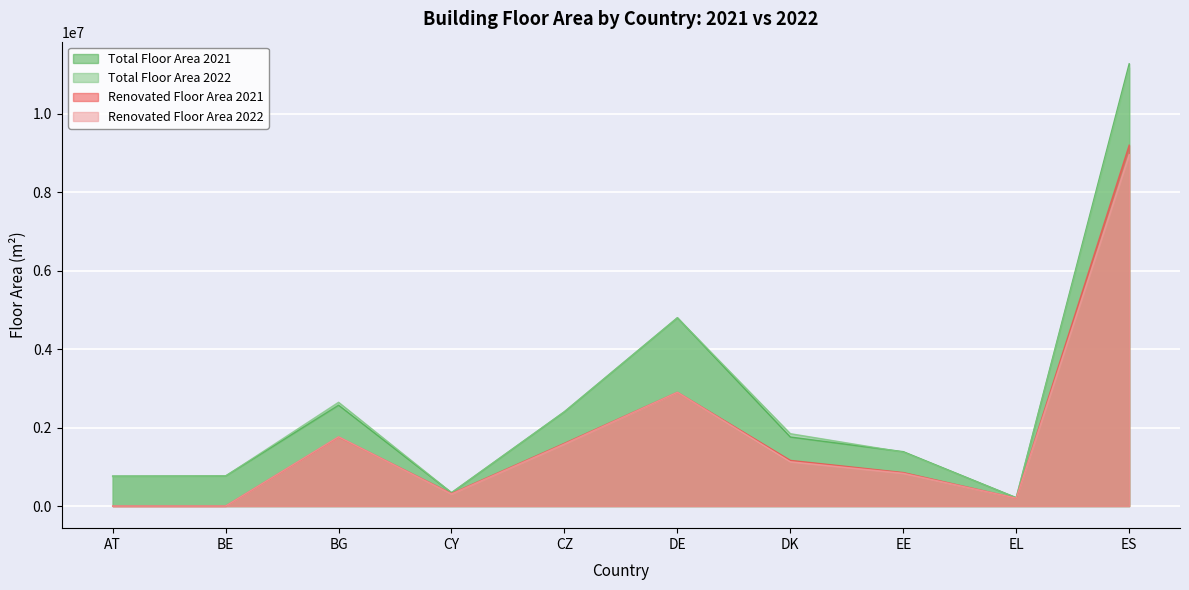

At which category does Total Floor Area 2022 reach its first local peak?

BG